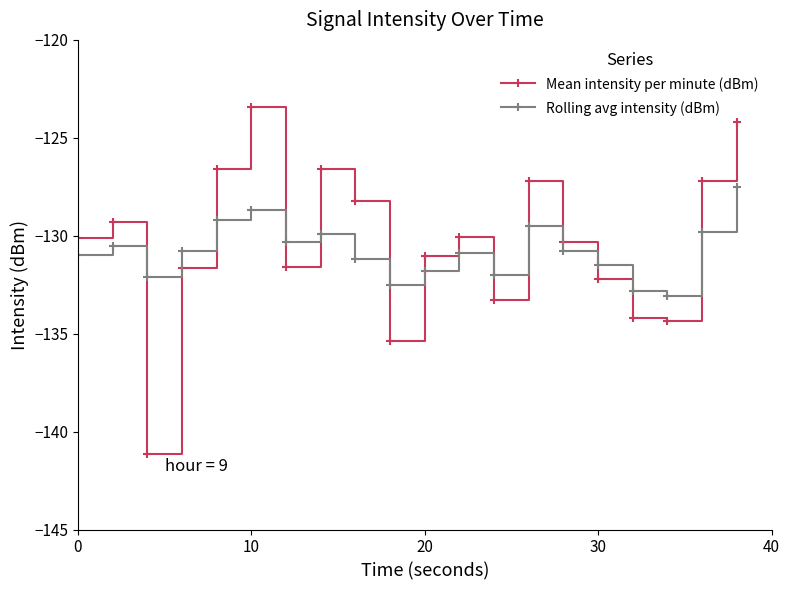

What is the difference between the maximum and minimum values in the Mean intensity per minute (dBm) series?

17.7